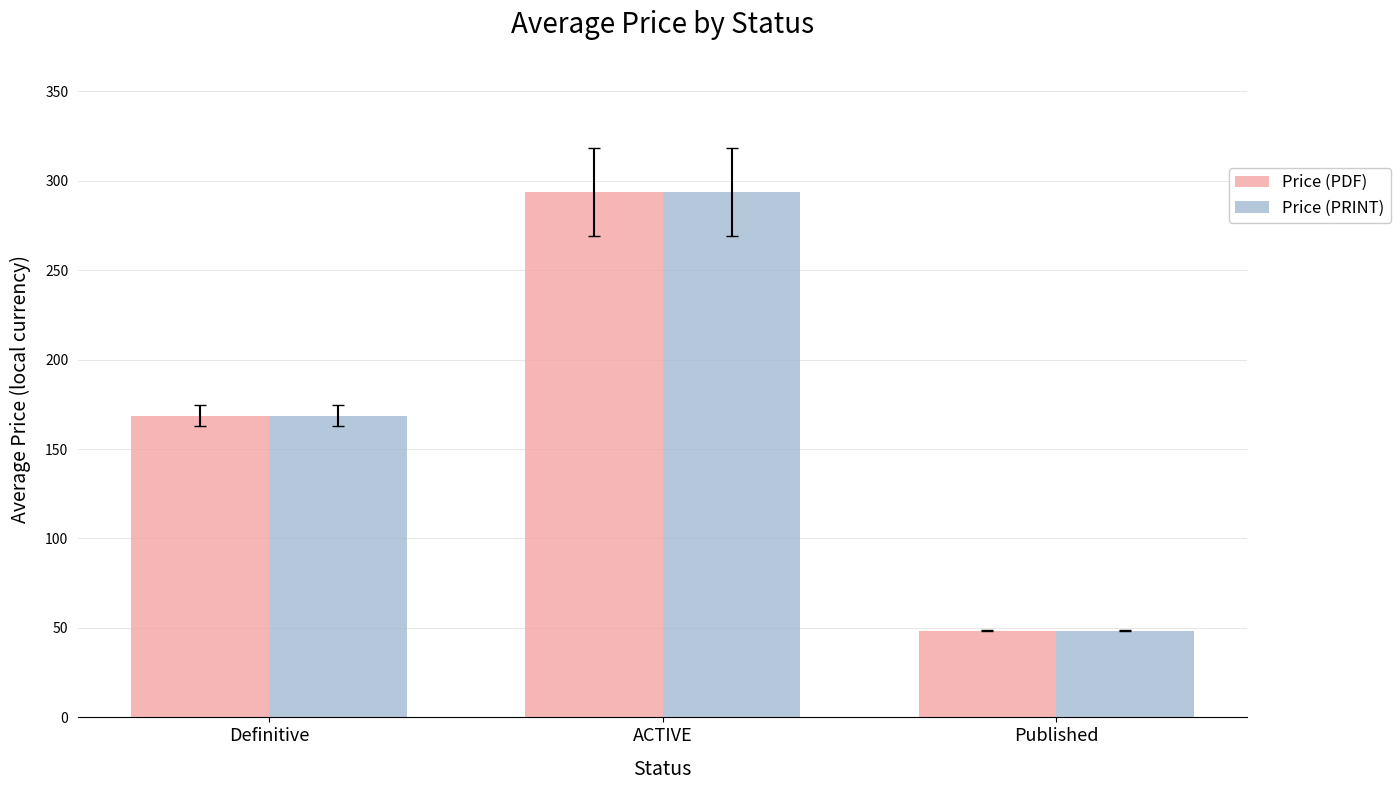

At which label does Price (PDF) first exceed 168?

Definitive